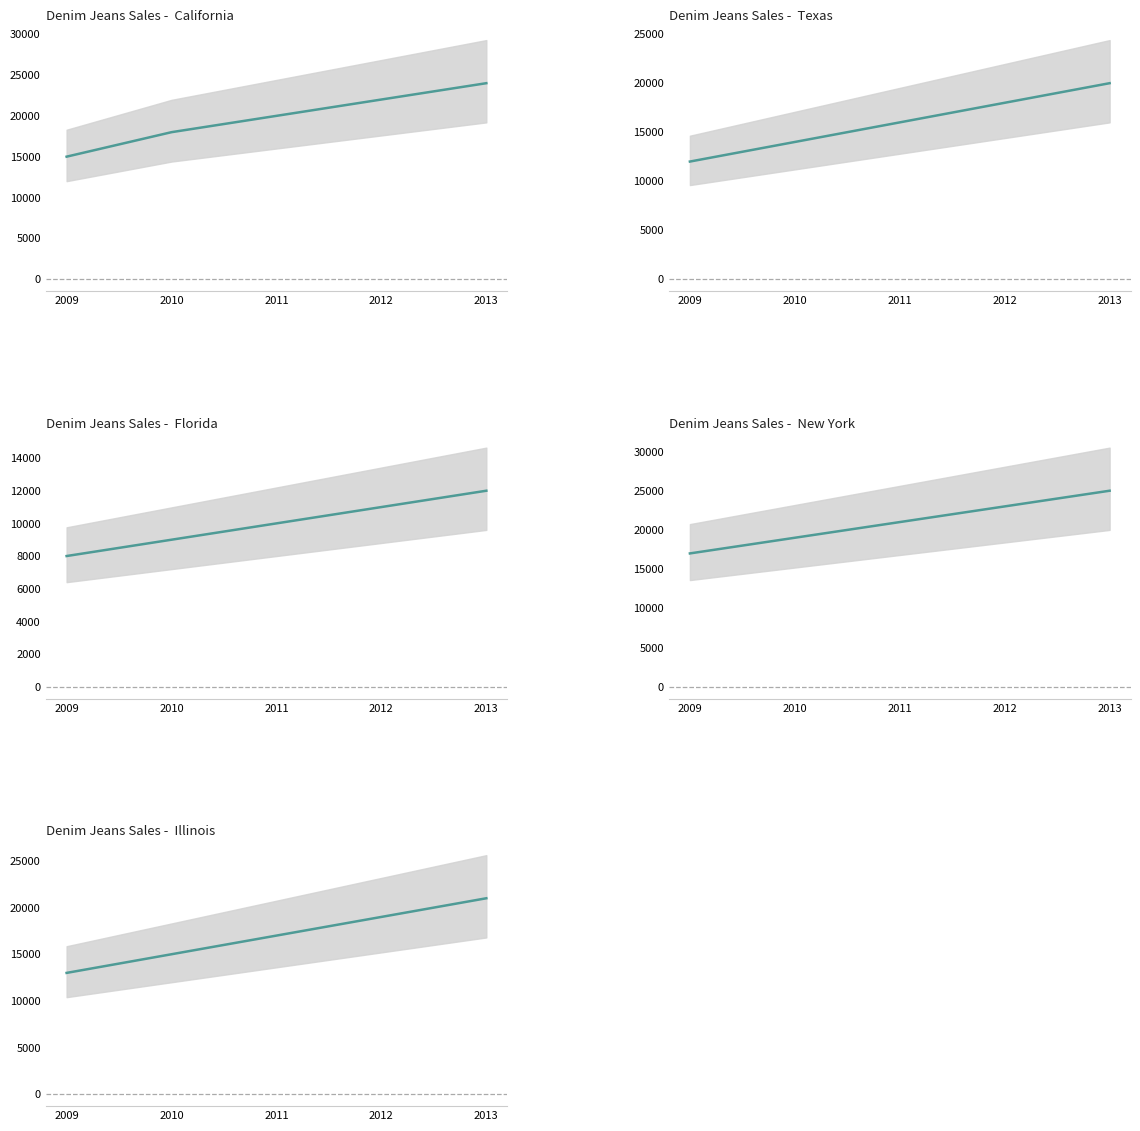

True or false: Texas and New York cross at least once.

False